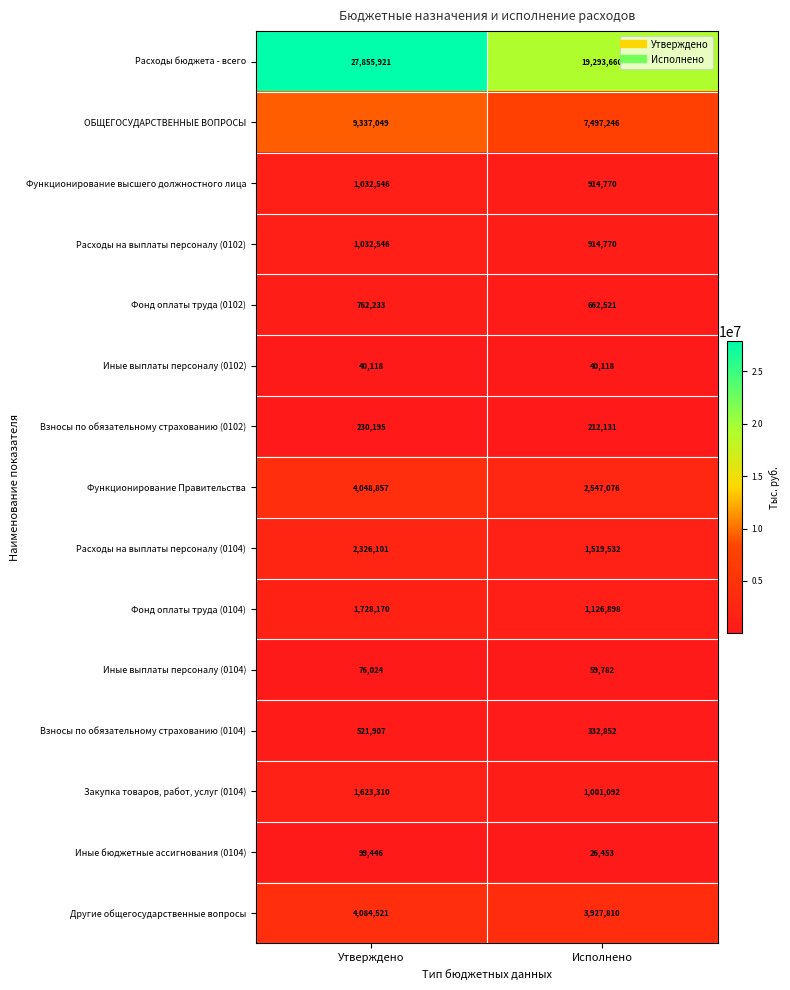

Reading right to left, what are all the values shown in this chart?

Расходы бюджета - всего: 19293660	27855921
ОБЩЕГОСУДАРСТВЕННЫЕ ВОПРОСЫ: 7497246	9337049
Функционирование высшего должностного лица: 914770	1032546
Расходы на выплаты персоналу (0102): 914770	1032546
Фонд оплаты труда (0102): 662521	762233
Иные выплаты персоналу (0102): 40118	40118
Взносы по обязательному страхованию (0102): 212131	230195
Функционирование Правительства: 2547076	4048857
Расходы на выплаты персоналу (0104): 1519532	2326101
Фонд оплаты труда (0104): 1126898	1728170
Иные выплаты персоналу (0104): 59782	76024
Взносы по обязательному страхованию (0104): 332852	521907
Закупка товаров, работ, услуг (0104): 1001092	1623310
Иные бюджетные ассигнования (0104): 26453	99446
Другие общегосударственные вопросы: 3927810	4084521